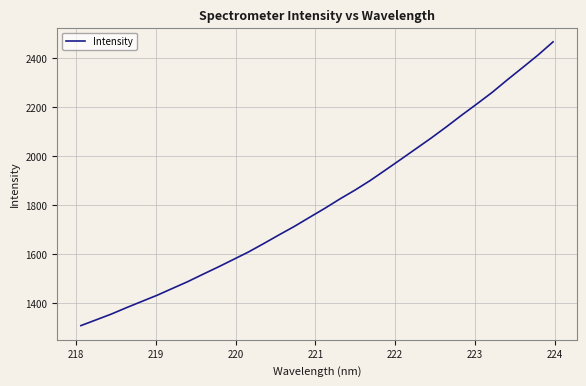

What is the smallest value displayed?

1308.5